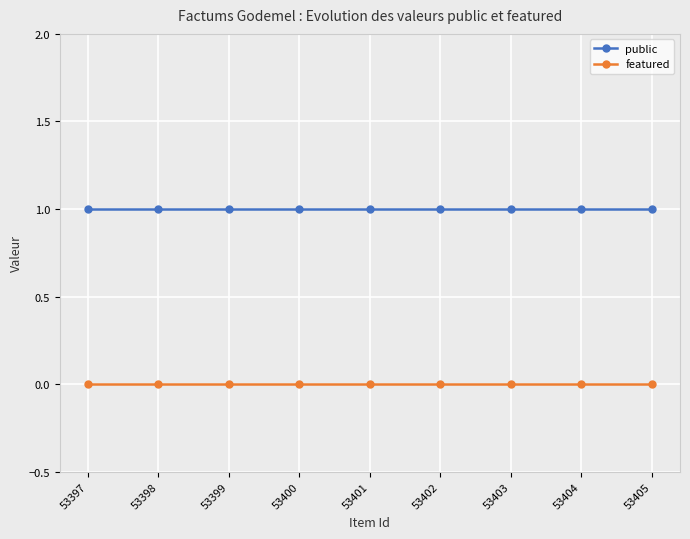

What is the value of the public point at the 6th from the left?

1